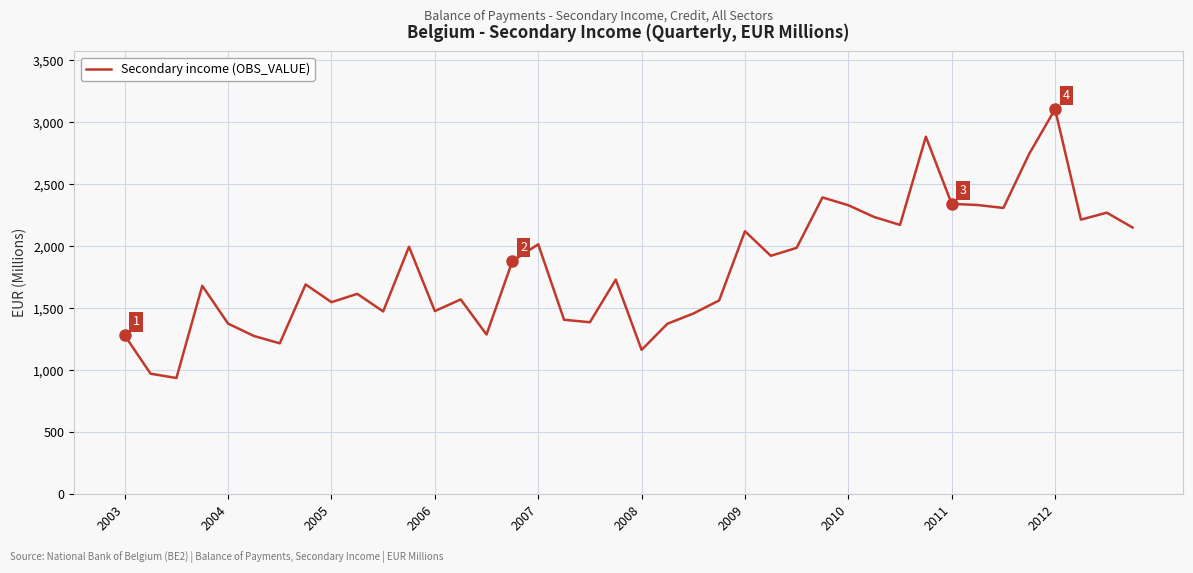

What is the greatest value displayed?

3107